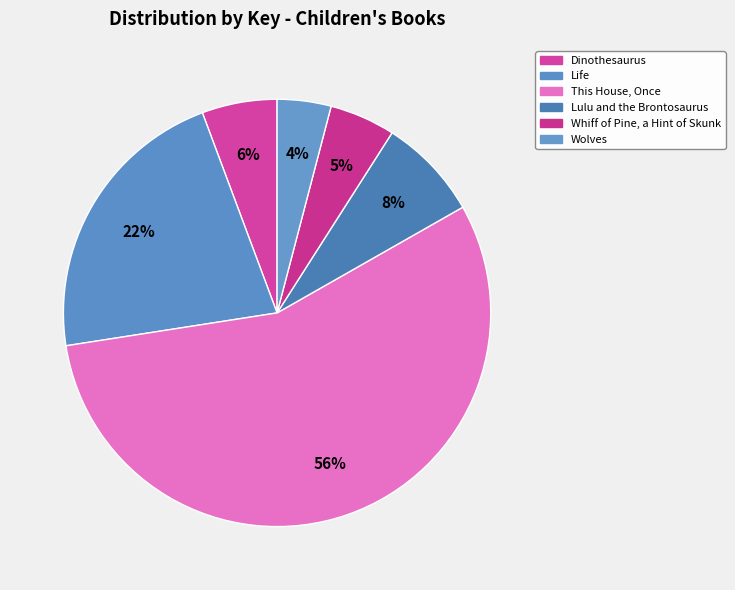

How many segments does this pie chart have?

6